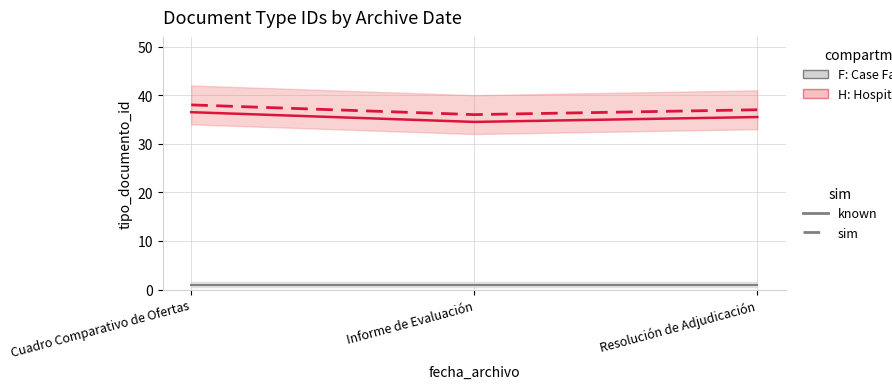

Is this an area chart (filled region under the line)?

No